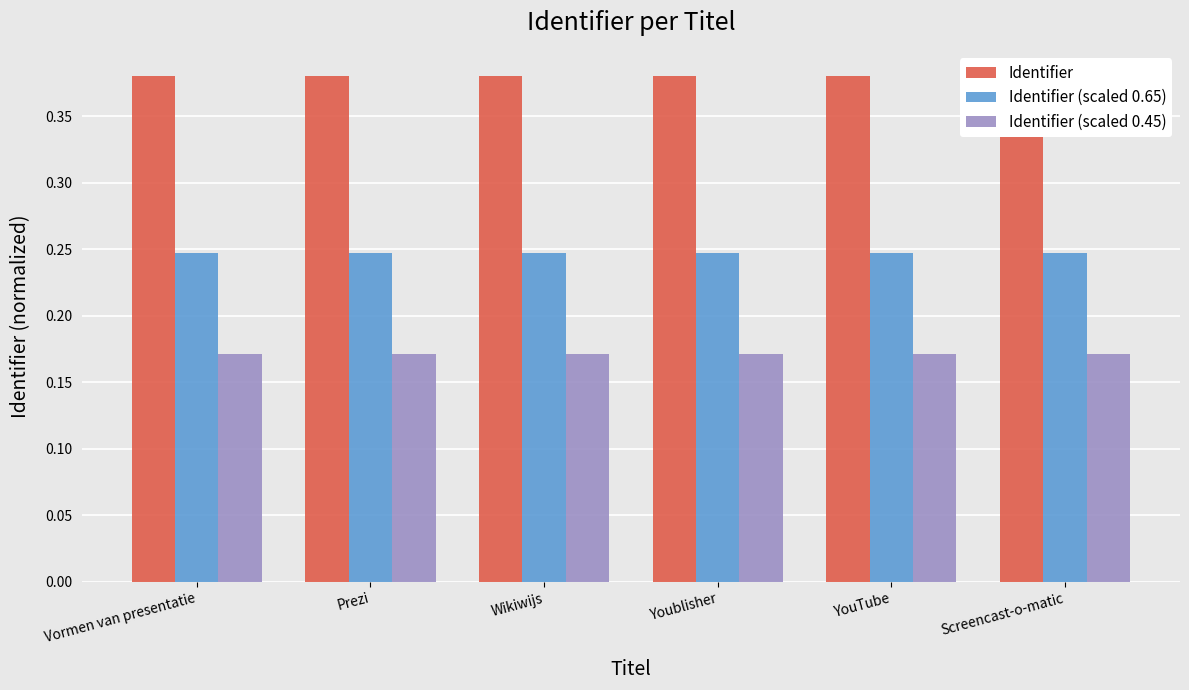

Between YouTube and Screencast-o-matic, which series saw the biggest shift?

Identifier